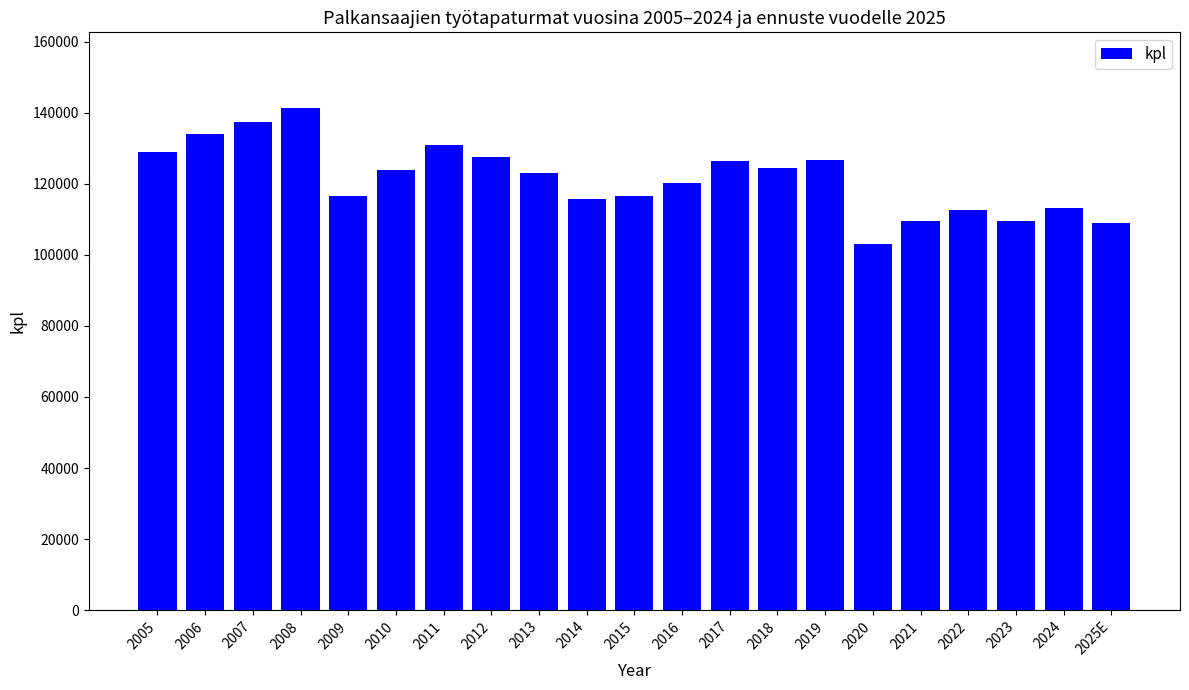

What is the approximate value at 2024, to the nearest 100?

113300